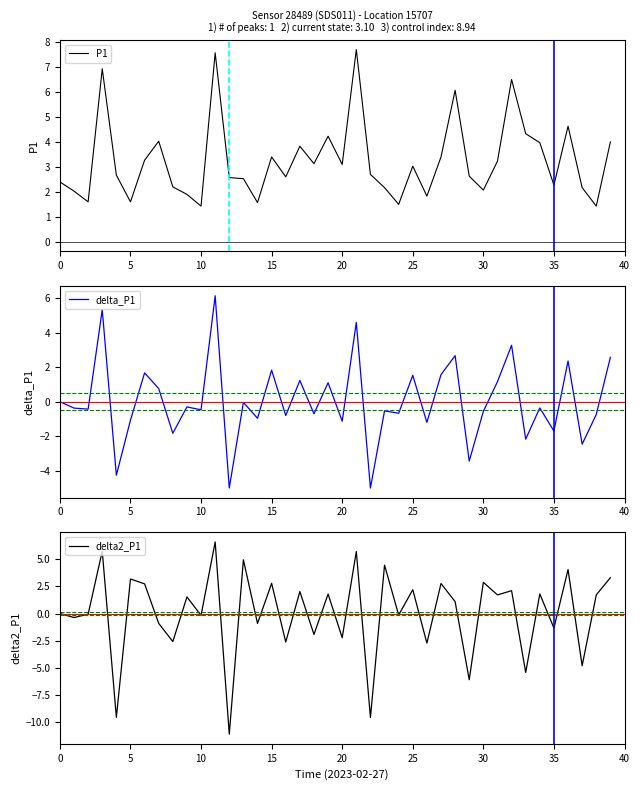

What are all the series names shown in the legend?

P1, delta_P1, delta2_P1